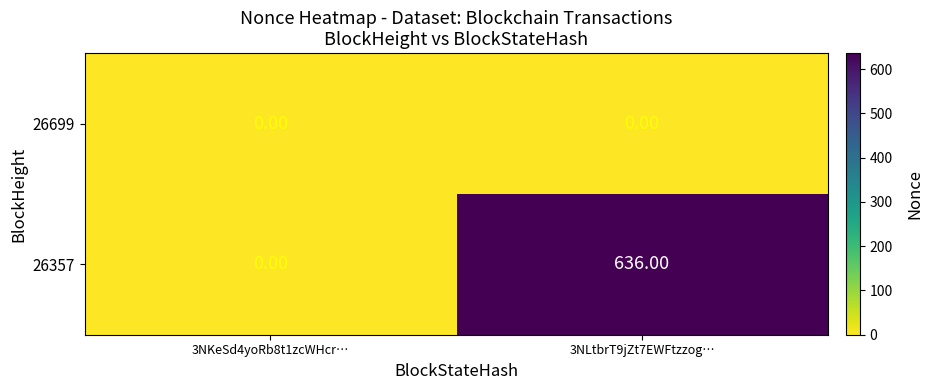

Is the value of 26357 at 3NLtbrT9jZt7EWFtzzog… greater than the value of 26699 at 3NLtbrT9jZt7EWFtzzog…?

Yes